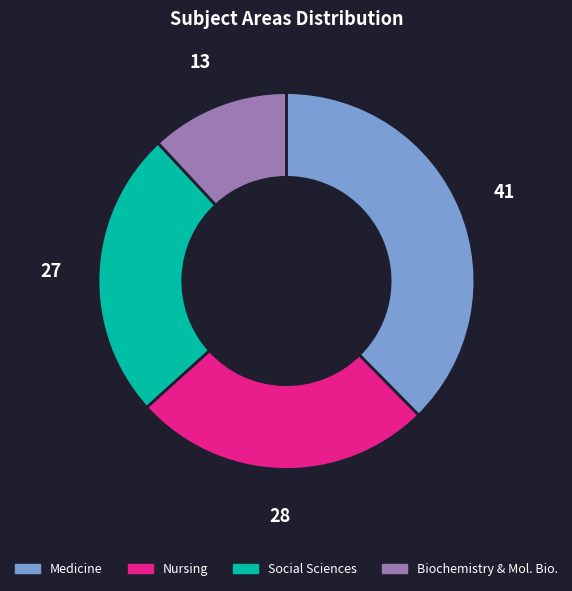

How many segments does this pie chart have?

4